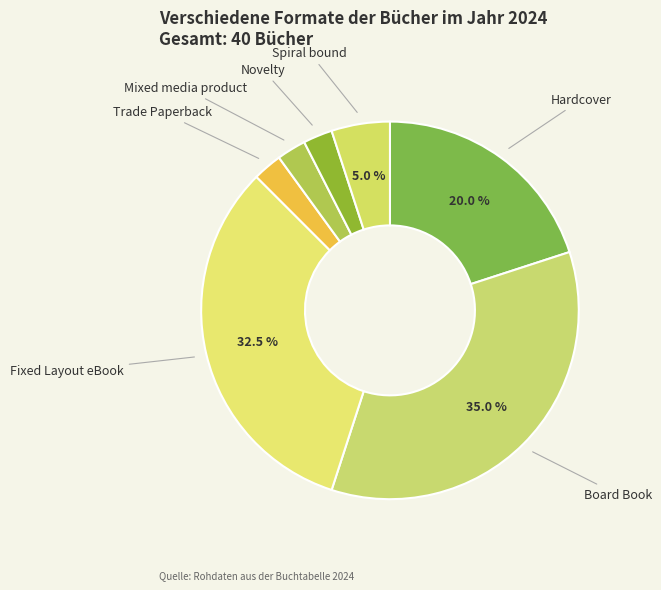

Is the sum of Mixed media product and Novelty greater than half?

No